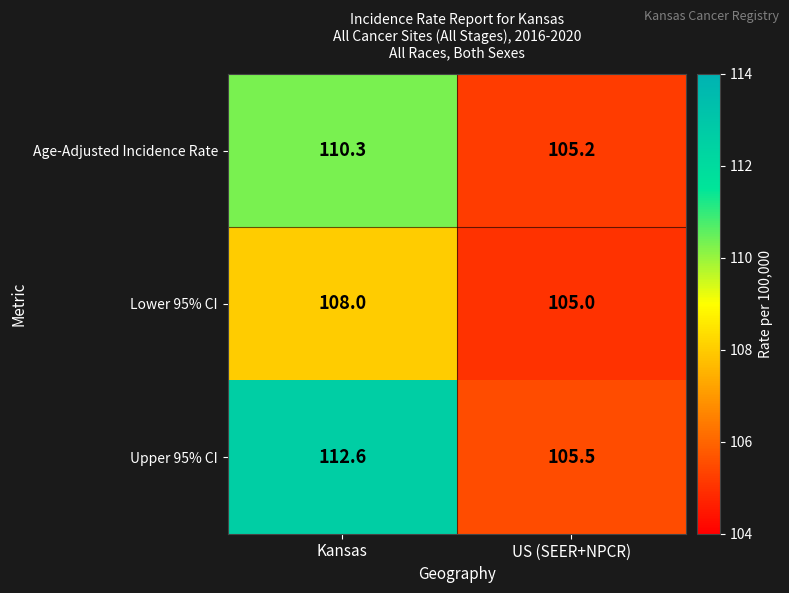

Reading left to right, what are all the values shown in this chart?

Age-Adjusted Incidence Rate: 110.3	105.2
Lower 95% CI: 108.0	105.0
Upper 95% CI: 112.6	105.5